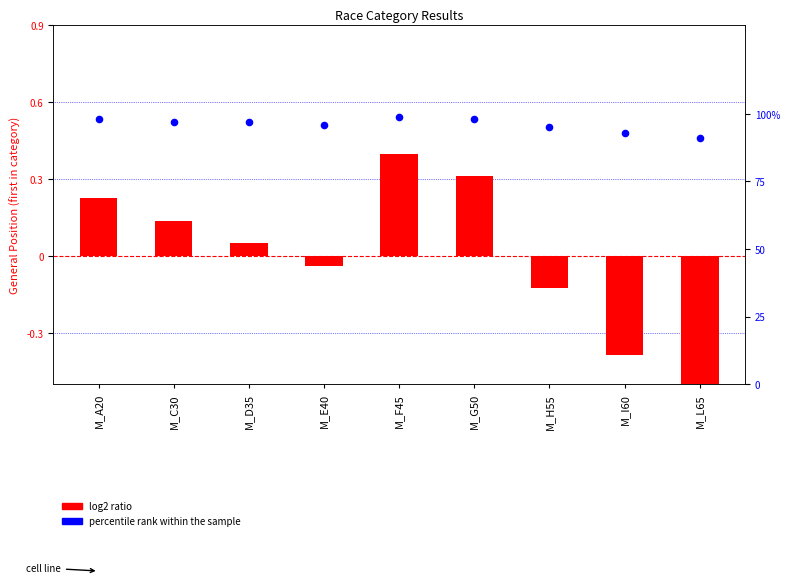

Which series reaches the minimum Y coordinate?

log2 ratio